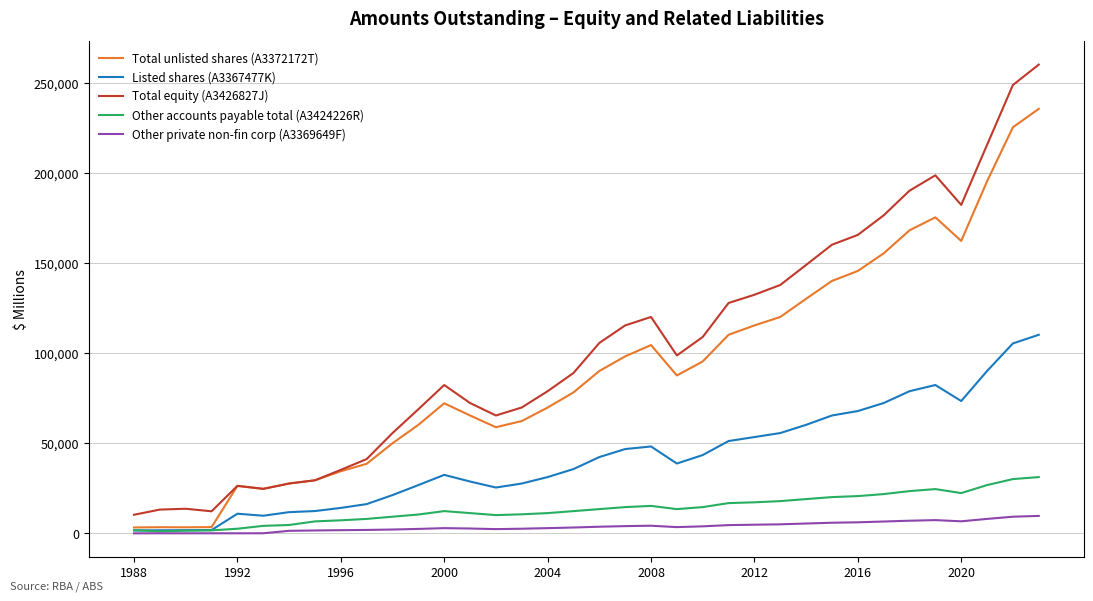

What is the greatest value displayed?

260234